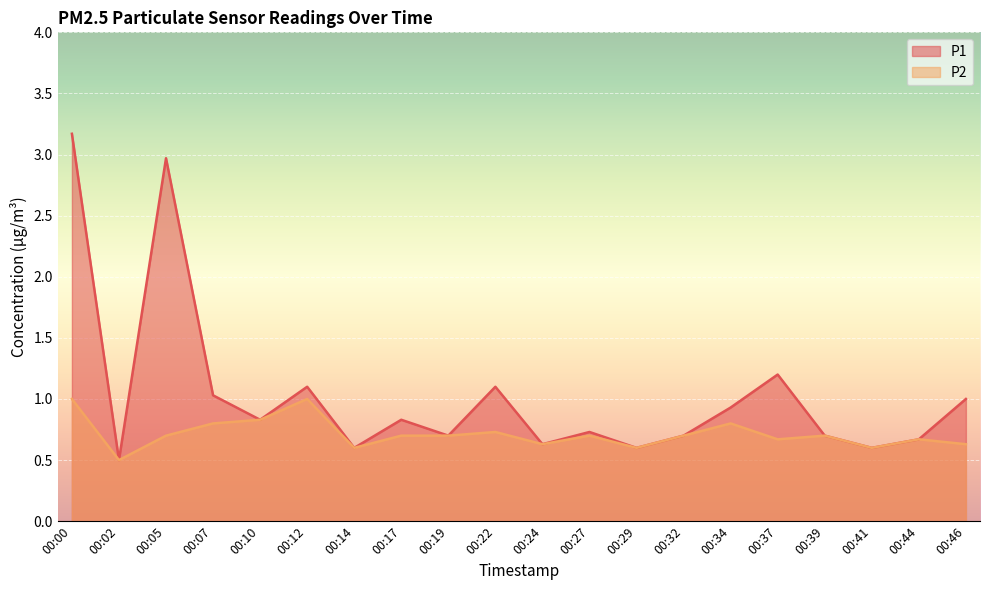

True or false: P1 has more than 2 points higher than both neighbors.

True